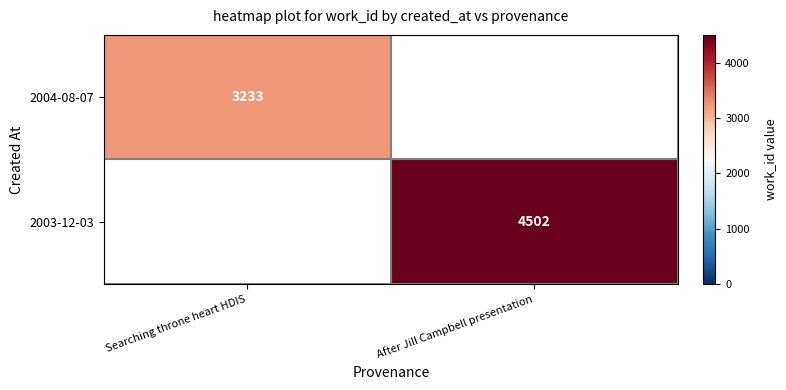

The 2004-08-07 series shows 4498 at Searching throne heart HDIS. True or false?

False